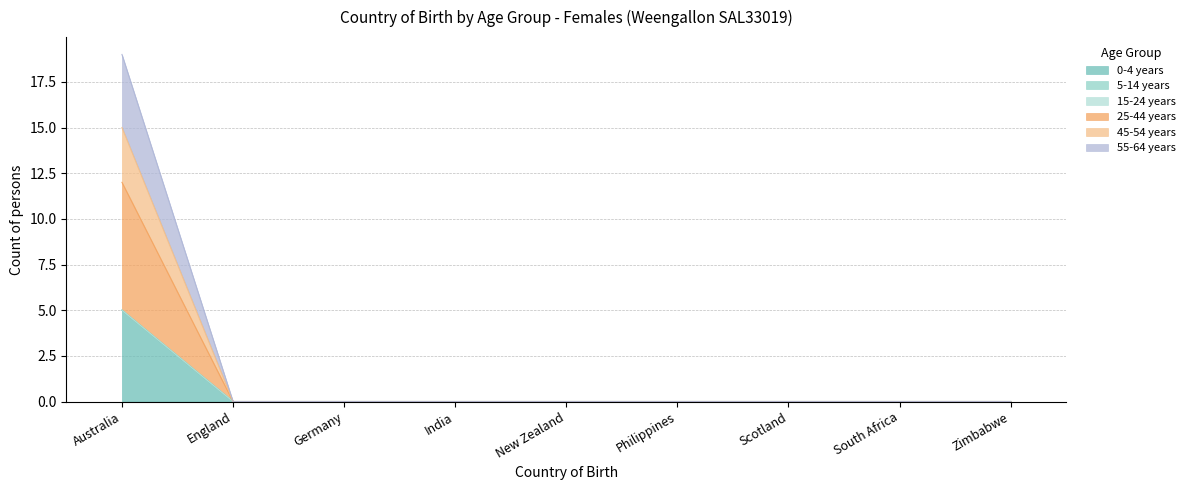

At how many categories does at least one series exceed 0?

1